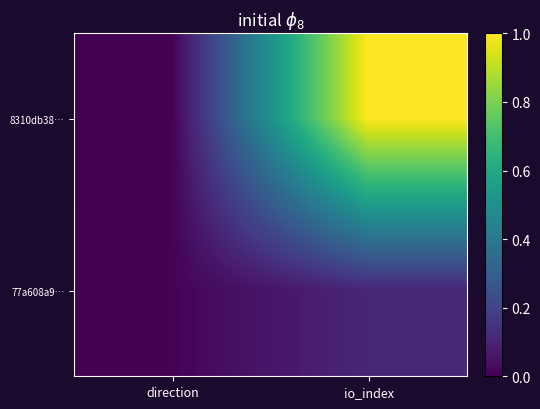

Reading left to right, list all the values displayed in this chart.

8310db38…: direction=0.0	io_index=1.0
77a608a9…: direction=0.0	io_index=0.1